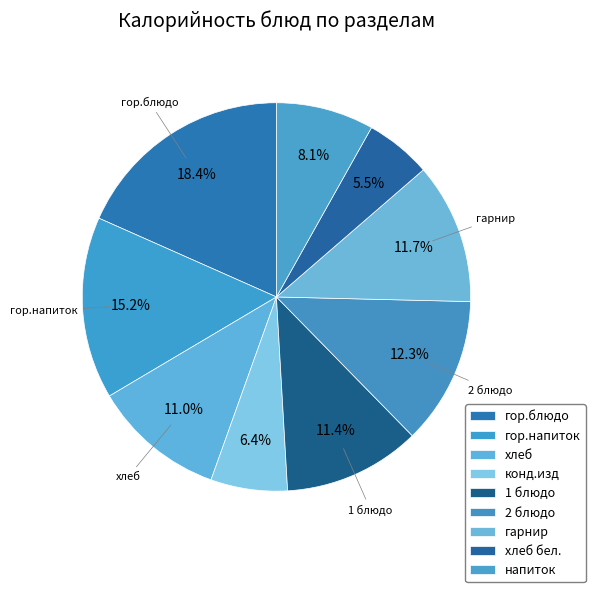

Which slice is the smallest?

хлеб бел.